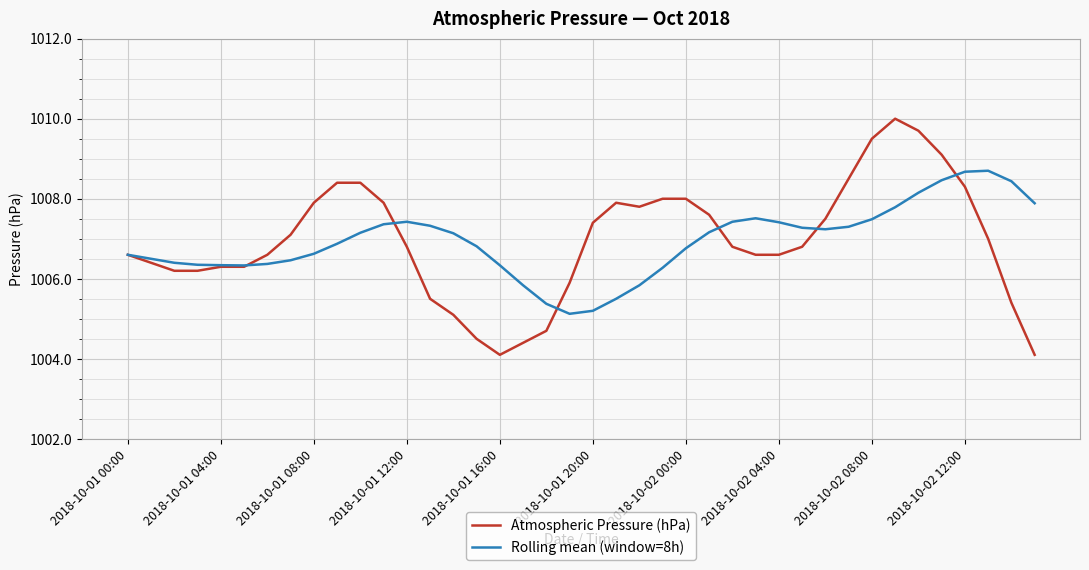

What is the minimum value for Atmospheric Pressure (hPa)?

1004.1